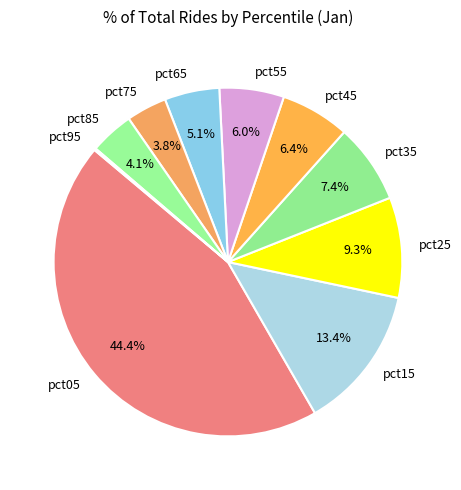

To the nearest percent, what percentage of the pie is pct05?

44%